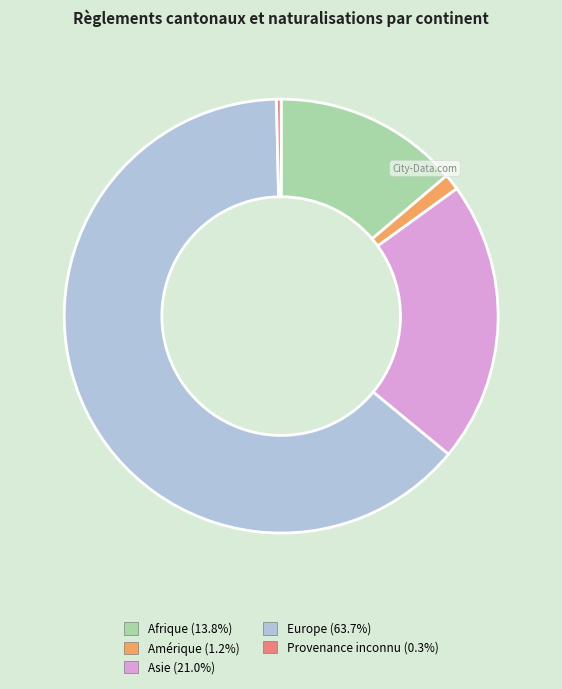

Does Afrique represent more than half of the total?

No